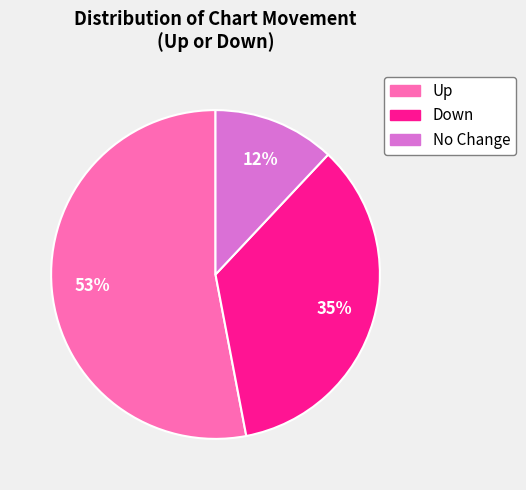

To the nearest percent, what percentage of the pie is Up?

53%